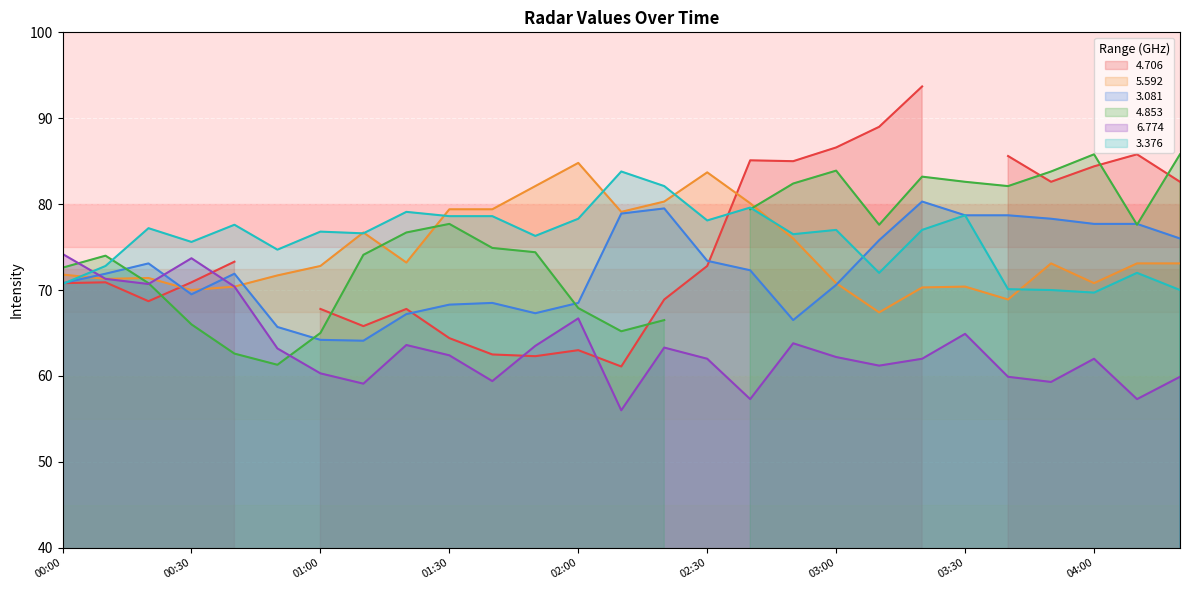

How many times do 6.774 and 3.376 cross each other?

1